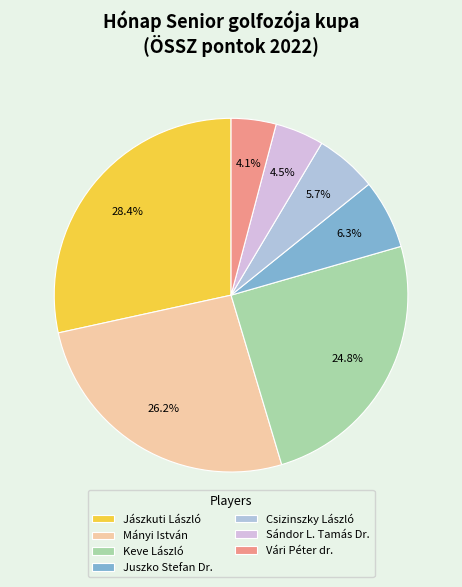

True or false: Juszko Stefan Dr. accounts for 6% of the total.

True